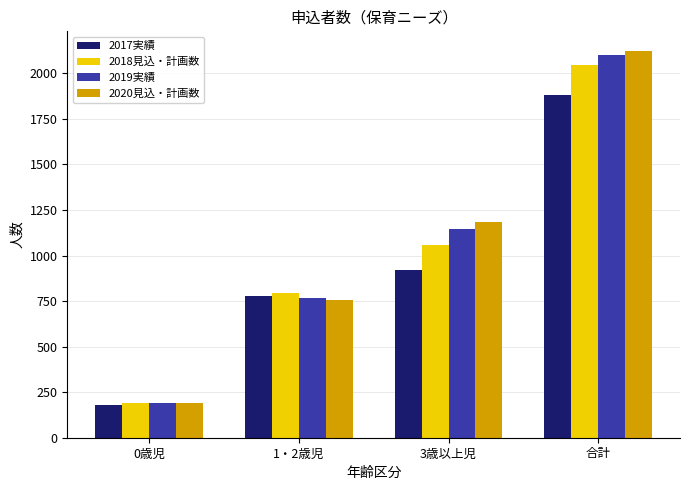

Between 1・2歳児 and 合計, which series saw the biggest shift?

2020見込・計画数